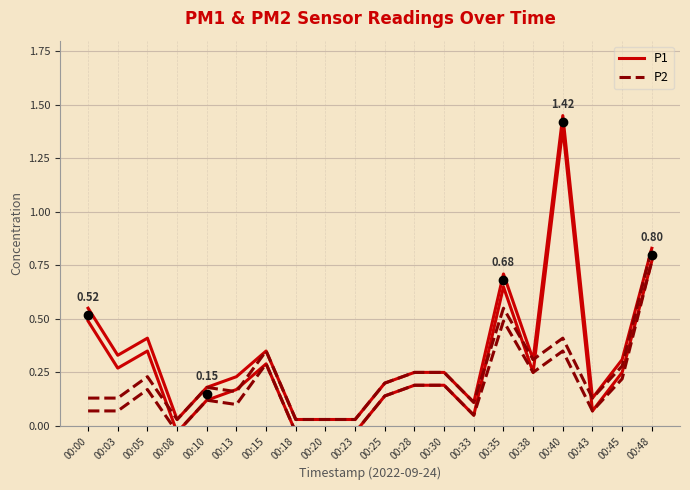

What is the total value across all series at 00:20?

0.1